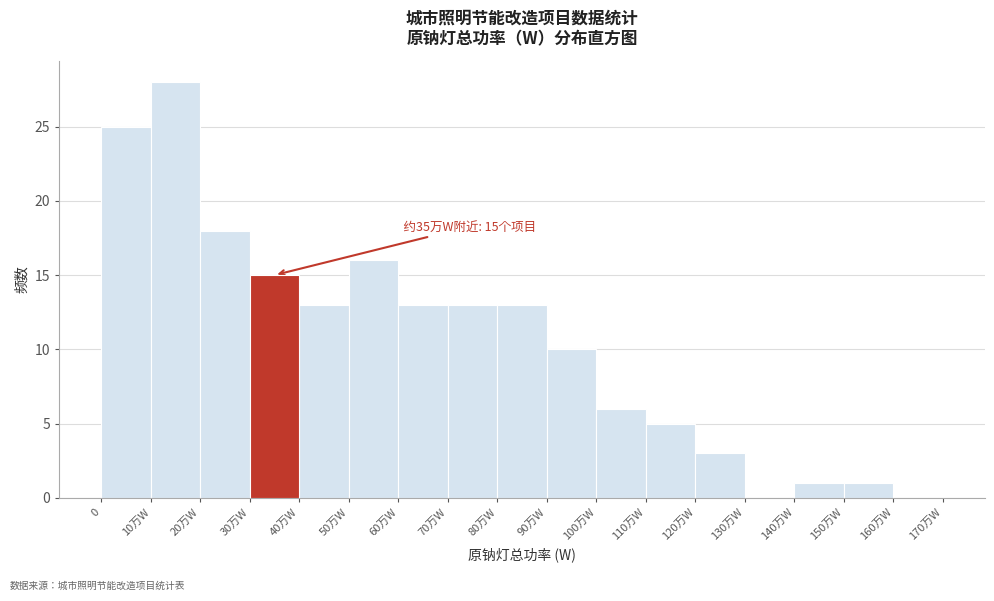

Reading left to right, extract all data points from this chart.

0=25	10万W=28	20万W=18	30万W=15	40万W=13	50万W=16	60万W=13	70万W=13	80万W=13	90万W=10	100万W=6	110万W=5	120万W=3	130万W=0	140万W=1	150万W=1	160万W=0